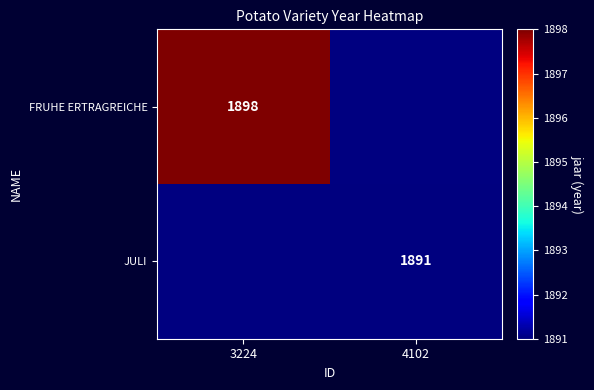

Is the value of JULI at 4102 greater than the value of FRUHE ERTRAGREICHE at 3224?

No